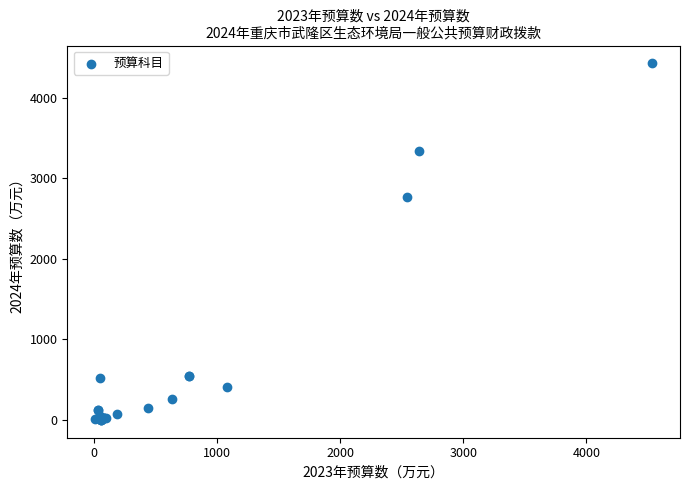

What Y value in the scatter plot is closest to 2214?

2772.0